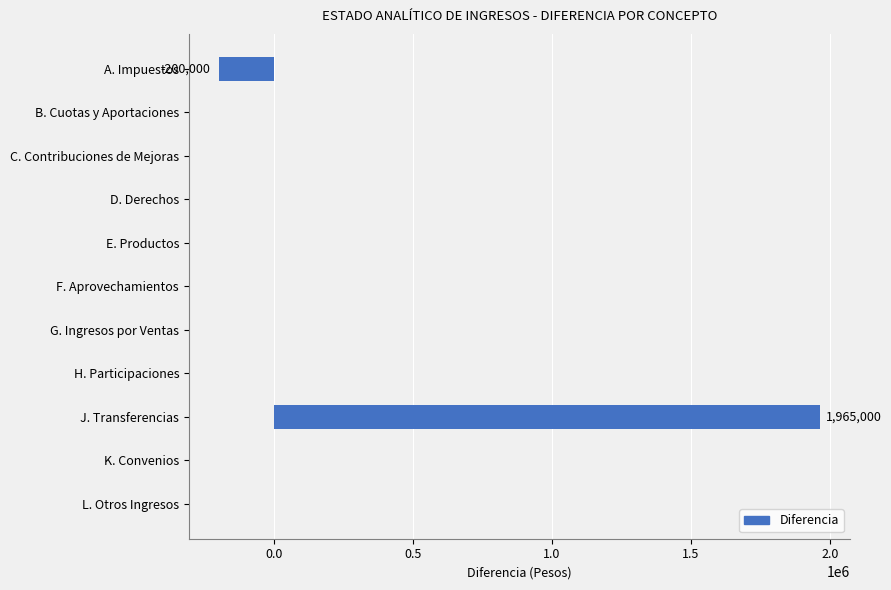

Reading top to bottom, what are all the values shown in this chart?

A. Impuestos=-200000.0	B. Cuotas y Aportaciones=0.0	C. Contribuciones de Mejoras=0.0	D. Derechos=0.0	E. Productos=0.0	F. Aprovechamientos=0.0	G. Ingresos por Ventas=0.0	H. Participaciones=0.0	J. Transferencias=1965000.0	K. Convenios=0.0	L. Otros Ingresos=0.0